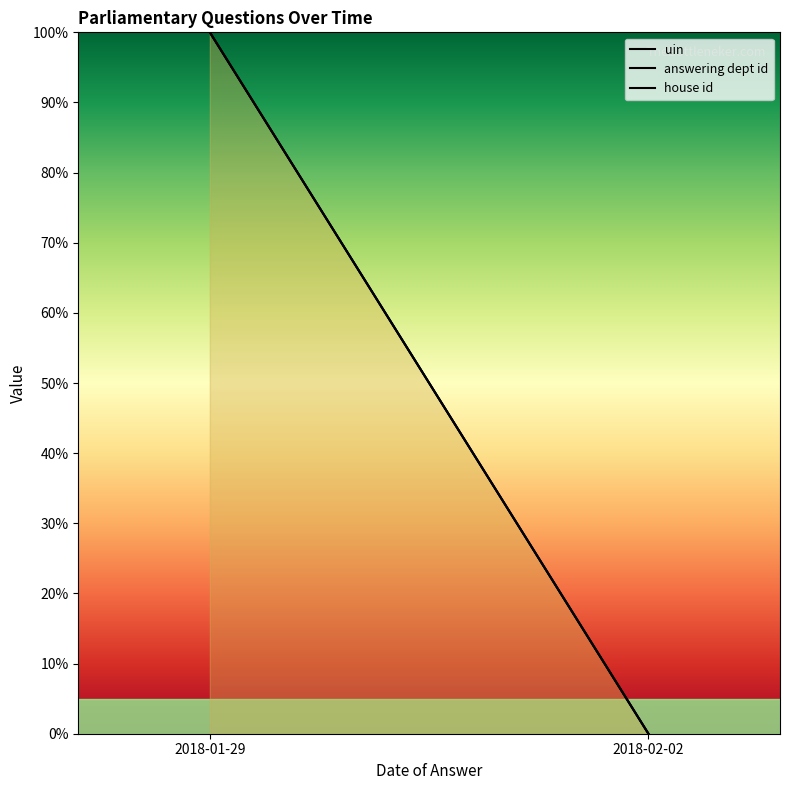

At which category does the chart reach its minimum across all series?

2018-02-02